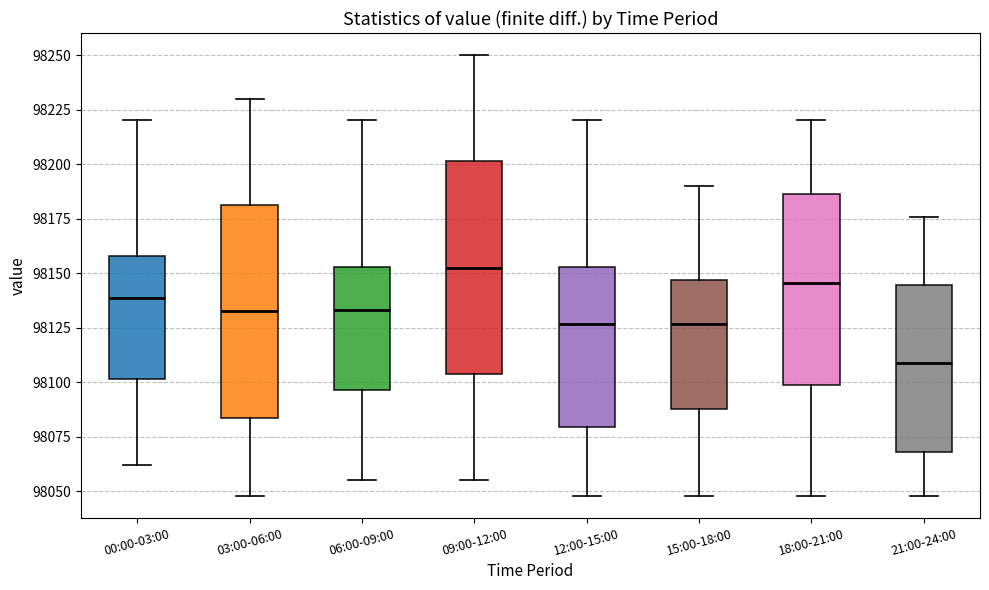

Which box has the lowest median line?

21:00-24:00